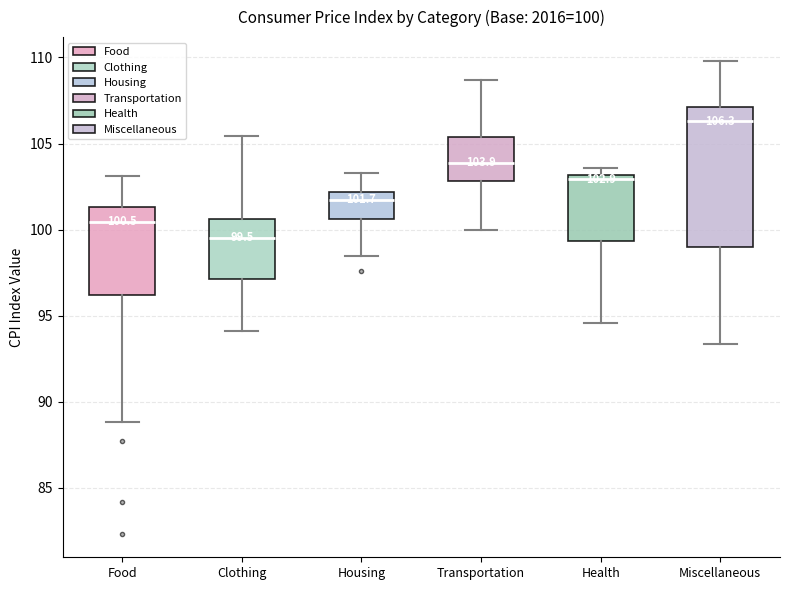

Which box has the highest median line?

Miscellaneous